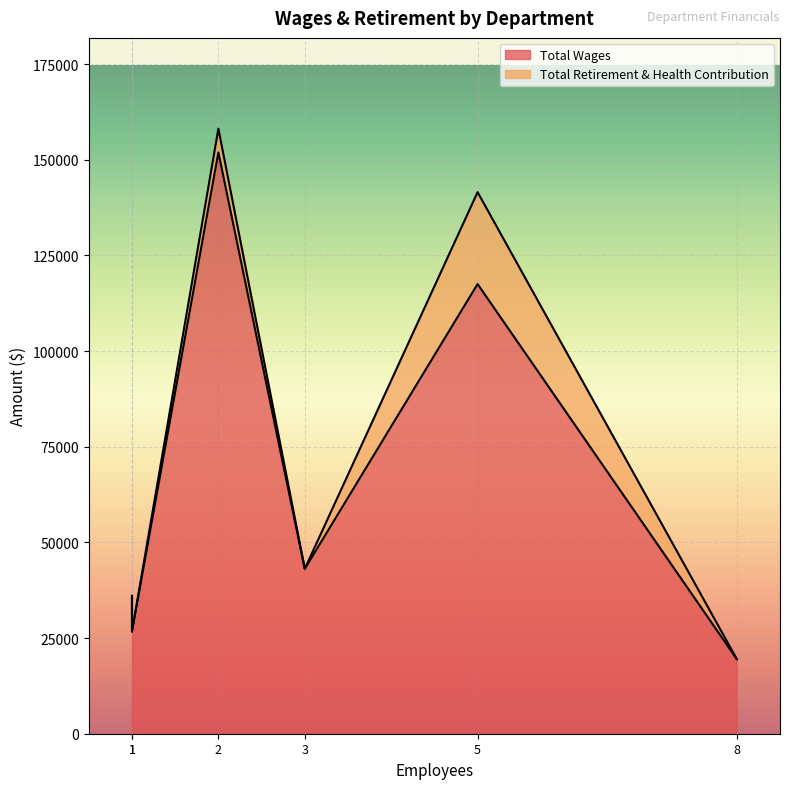

True or false: Total Retirement & Health Contribution has more than 0 interior local peaks.

True